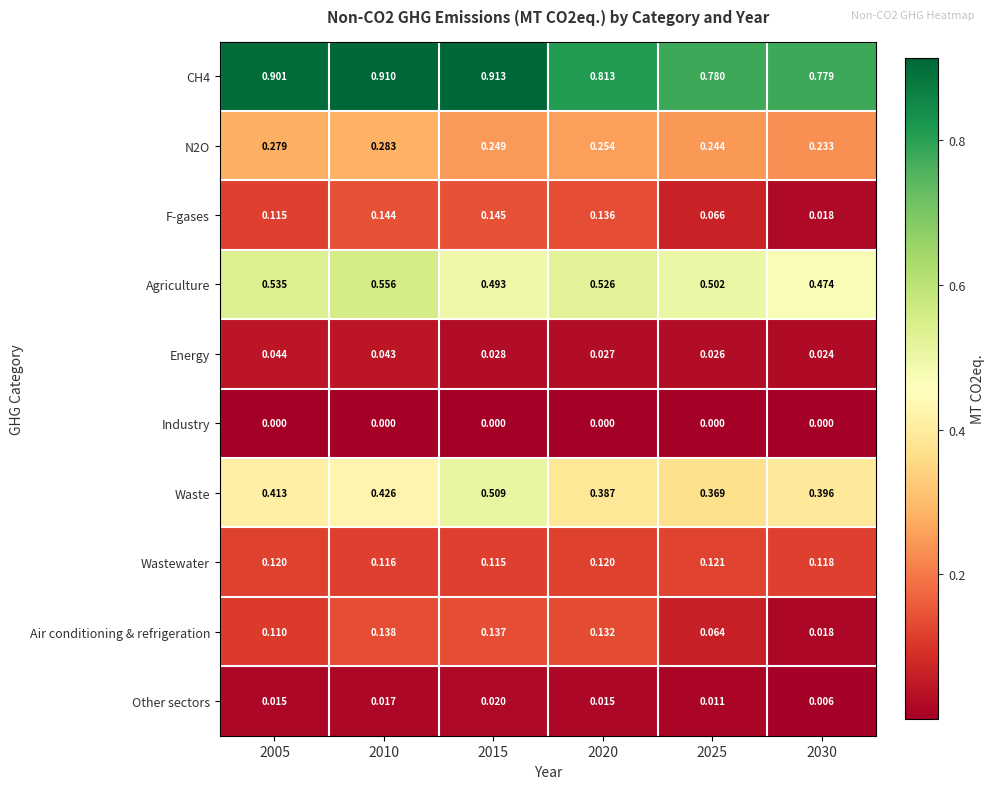

Is the value of Air conditioning & refrigeration at 2030 greater than the value of Industry at 2025?

Yes